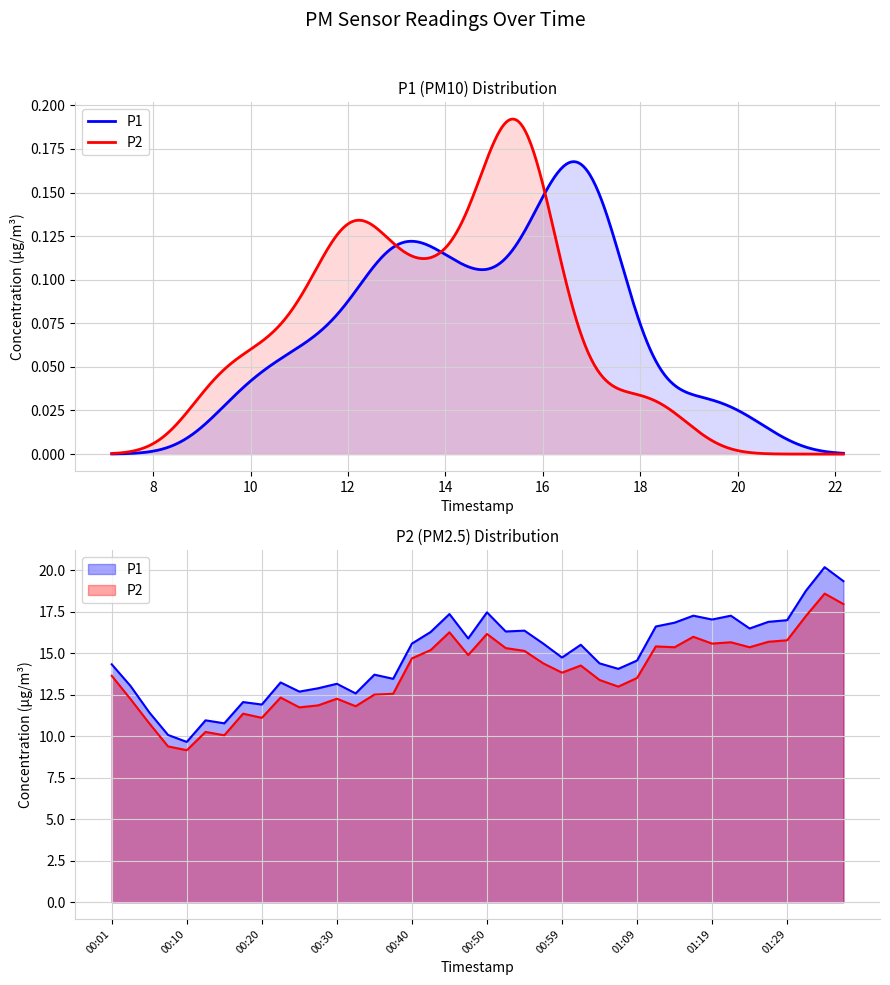

Is the value of P2 at 00:37 greater than the value of P1 at 00:32?

No